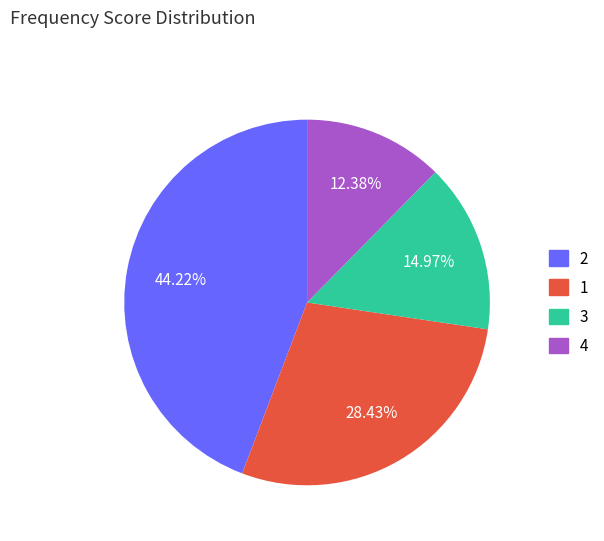

Does any single category account for the majority?

No